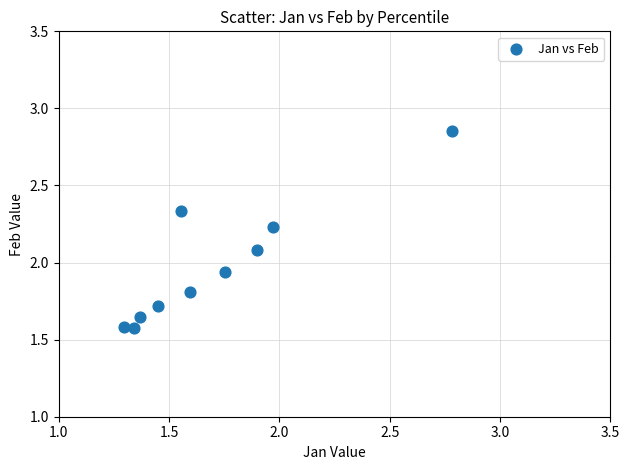

What is the average X value?

1.7